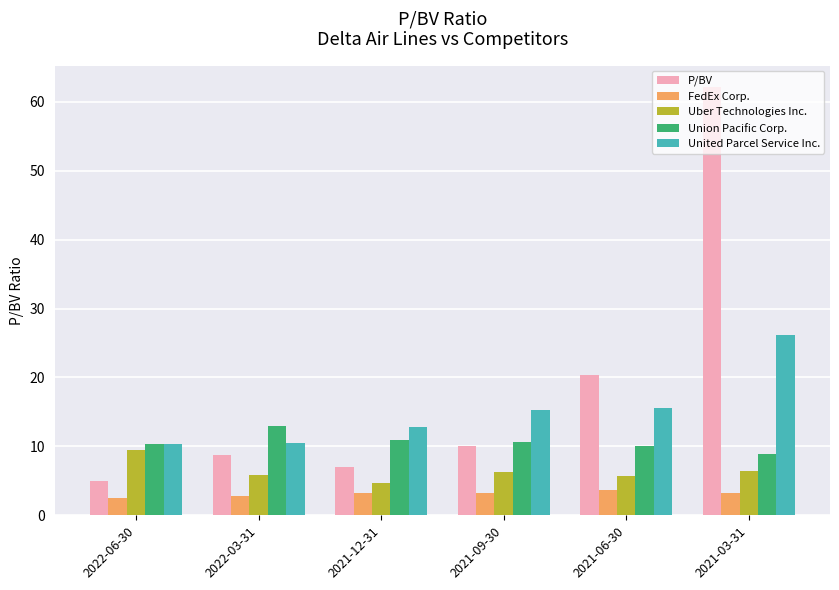

What is the label of the 2nd bar from the left?

2022-03-31